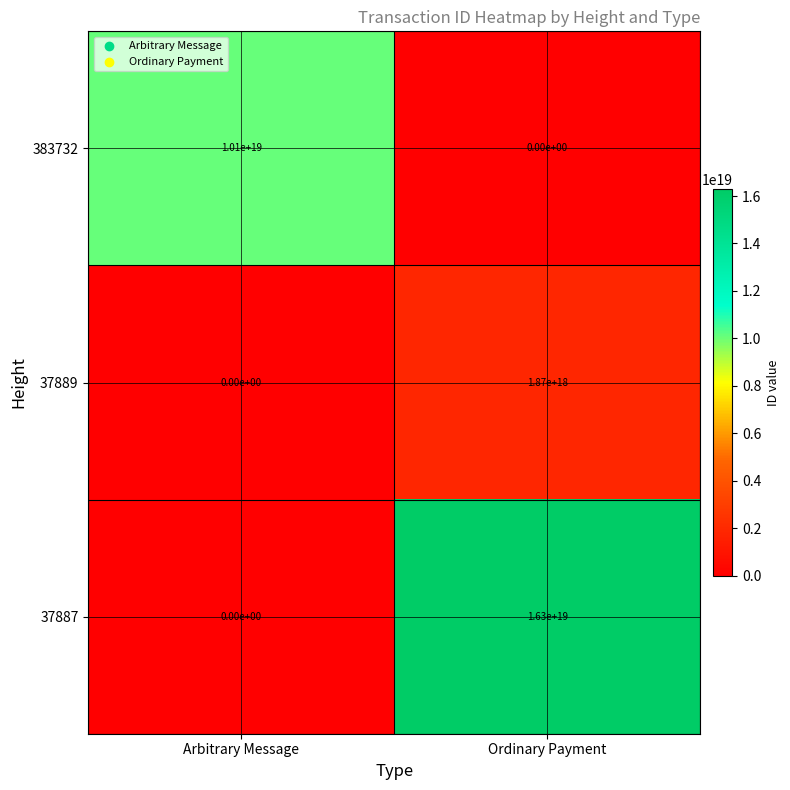

Rank the series at Ordinary Payment from highest to lowest value.

37887, 37889, 383732